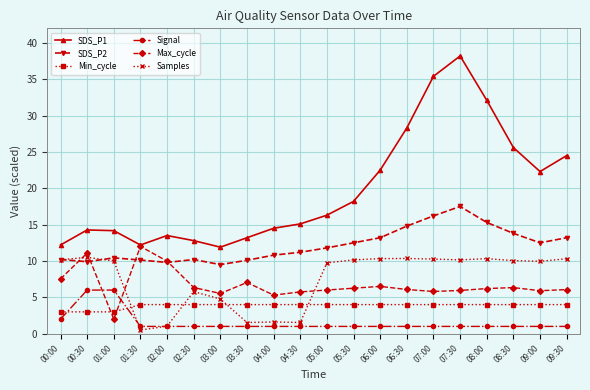

How many series are shown in this chart?

6